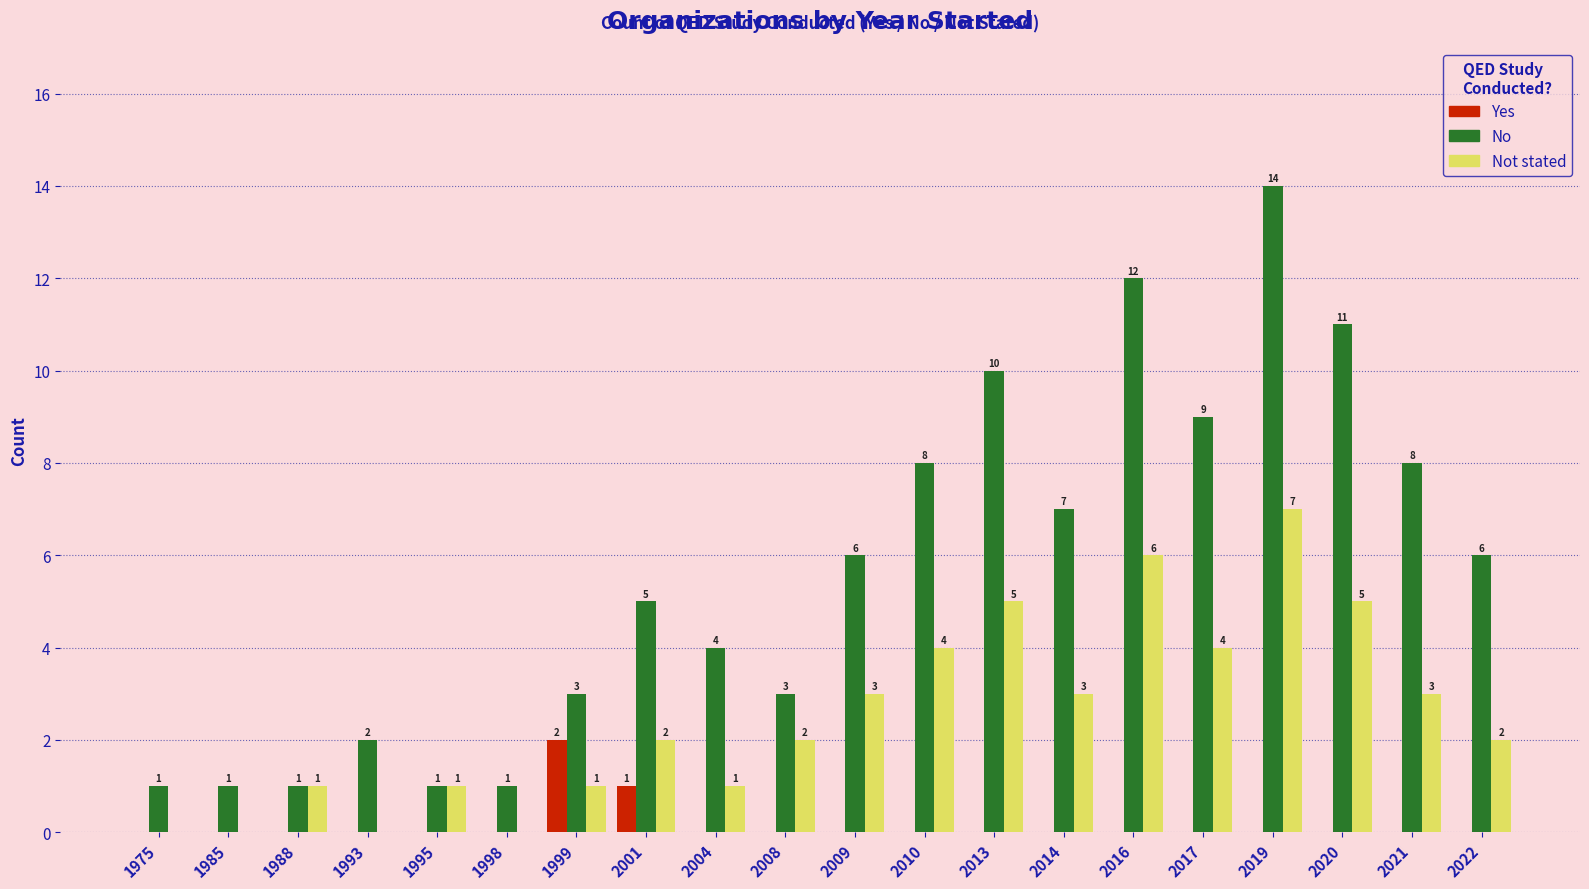

Is it true that Yes equals 0 at 1988?

True